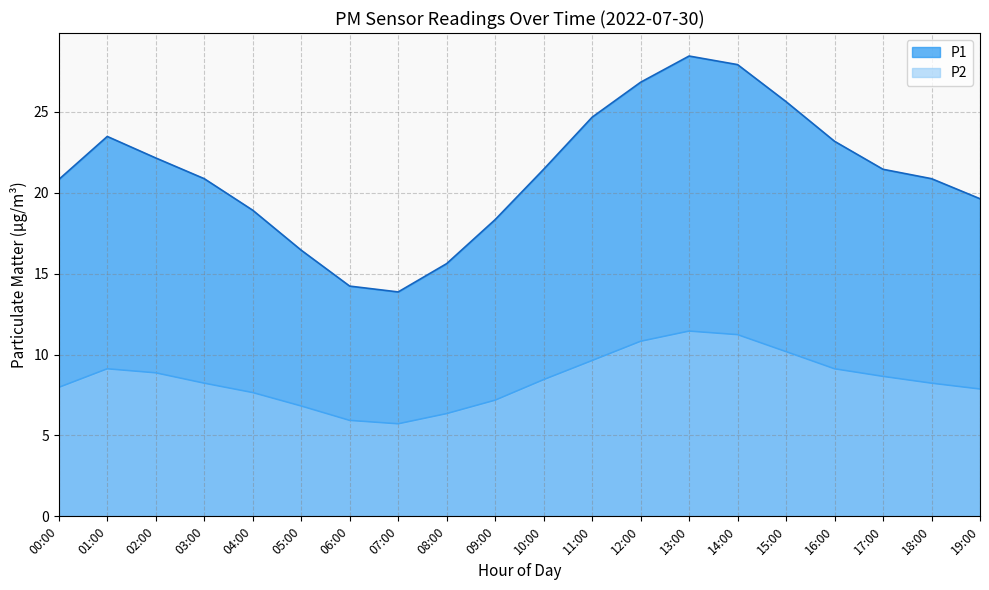

Which category has the highest value in the P2 series?

13:00